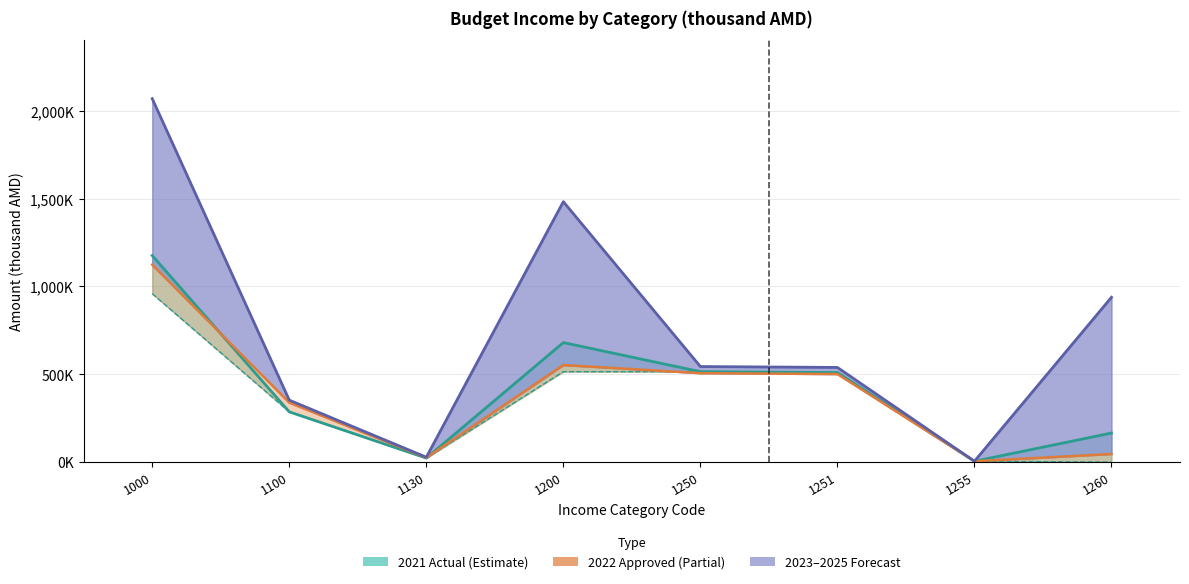

Rank the series at 1255 from lowest to highest value.

2022 Approved (Total), 2023 Forecast (Total), 2021 Actual (Total), 2021 Actual (Admin)